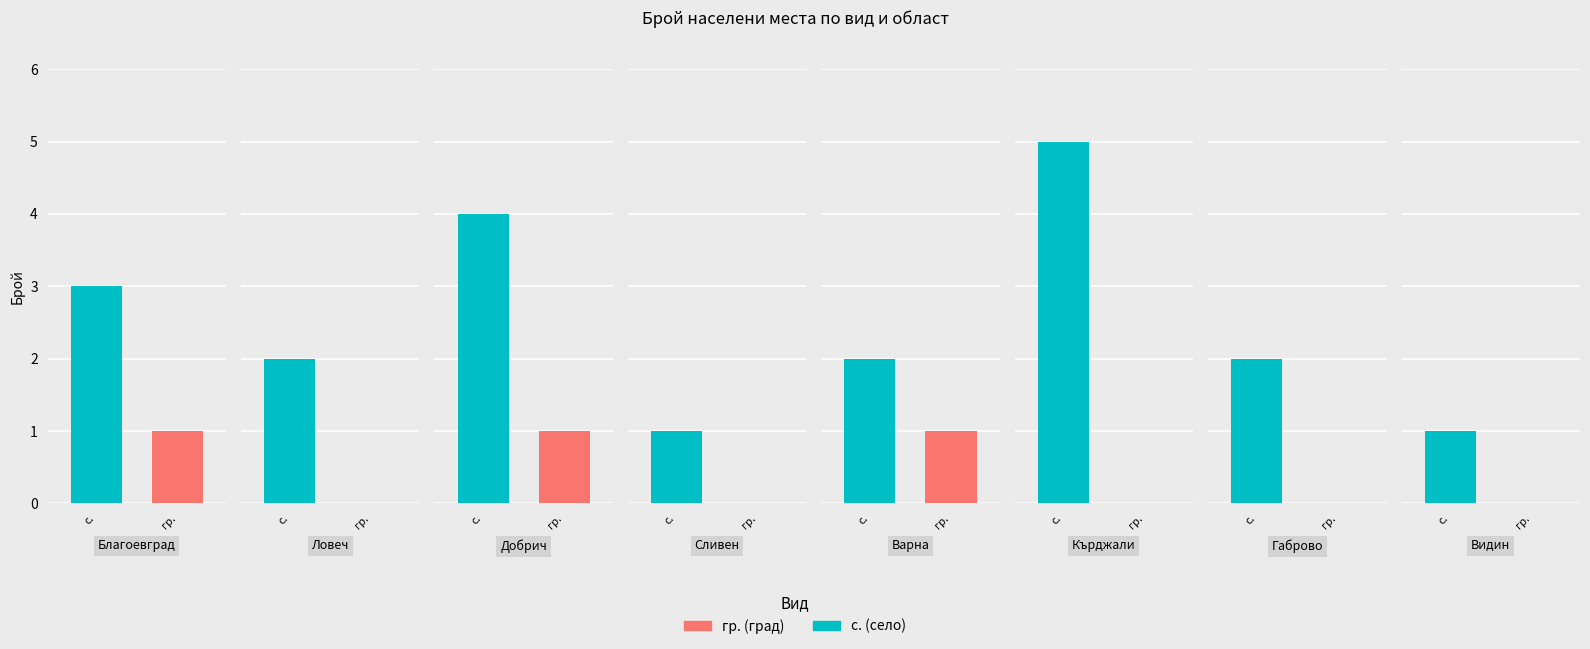

Which series has the largest total across all categories?

с.